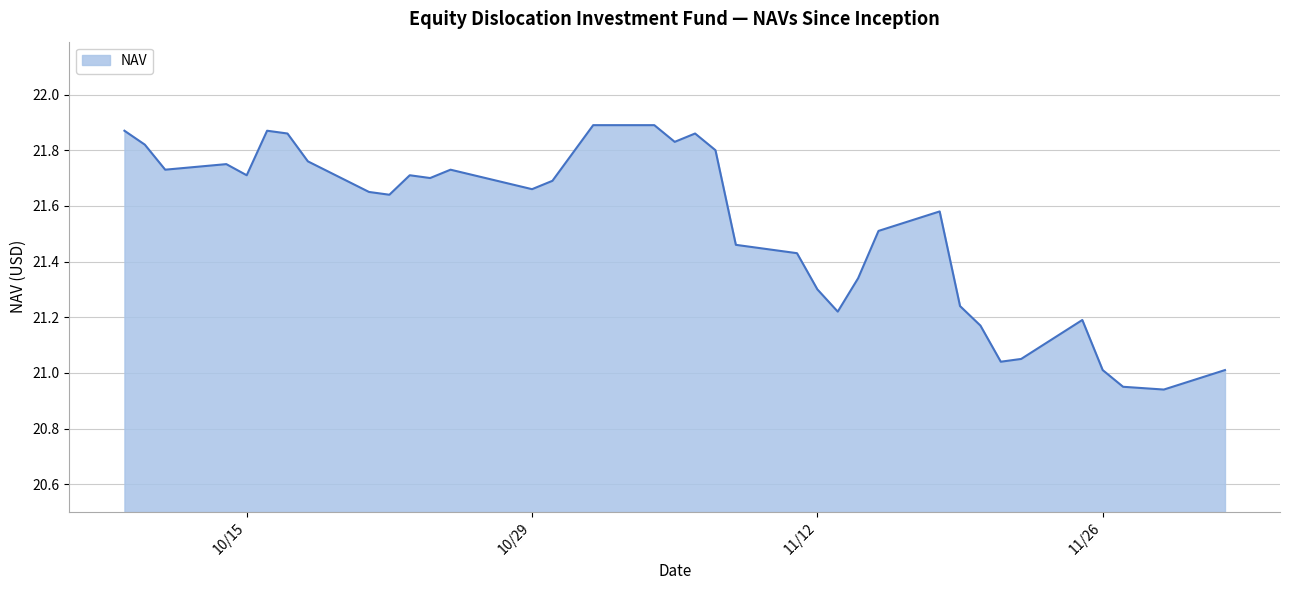

How many points are higher than both their immediate neighbors (excluding endpoints)?

7